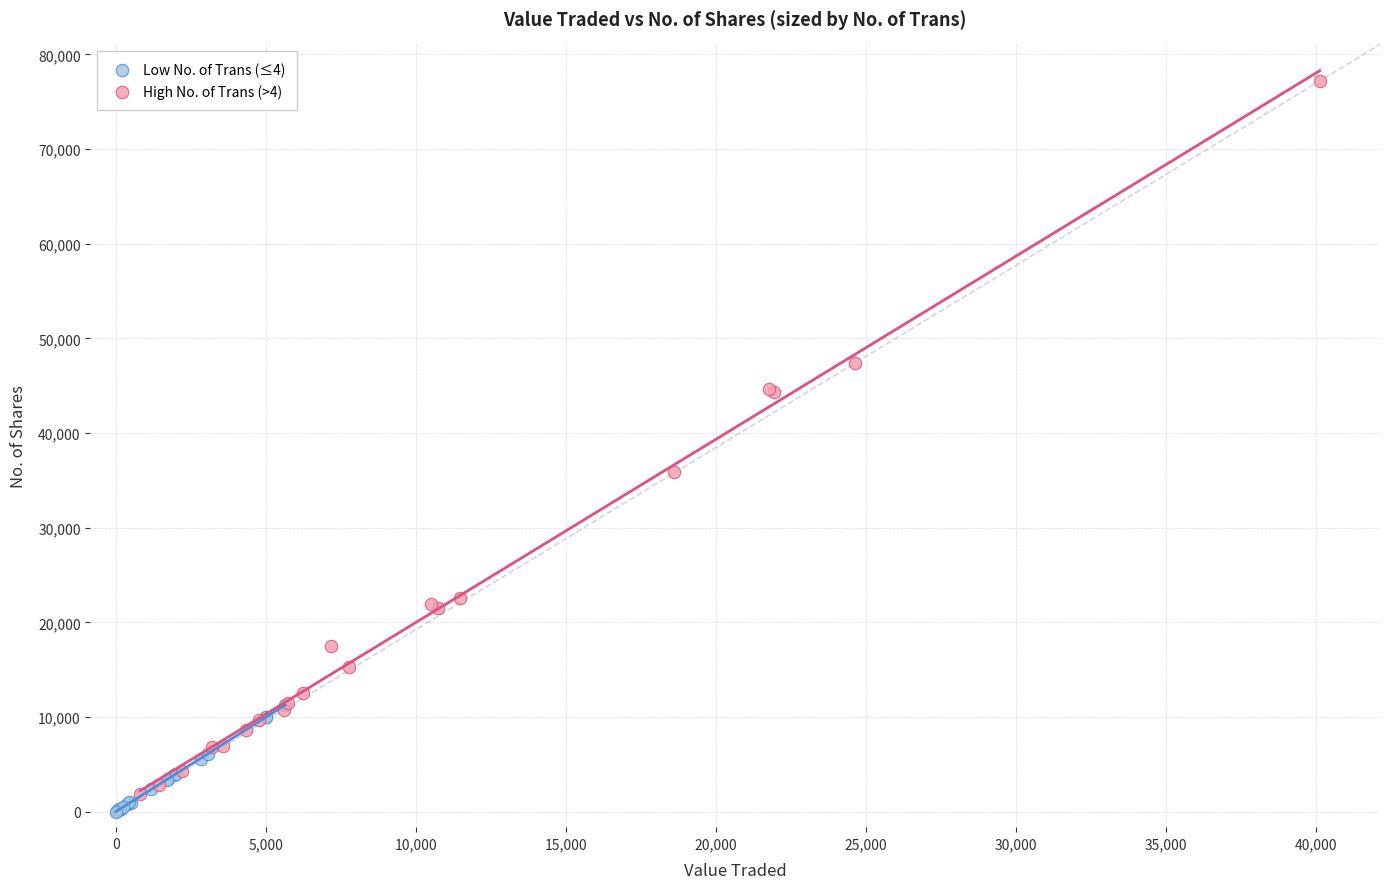

Which series has the widest spread of Y values?

High No. of Trans (>4)